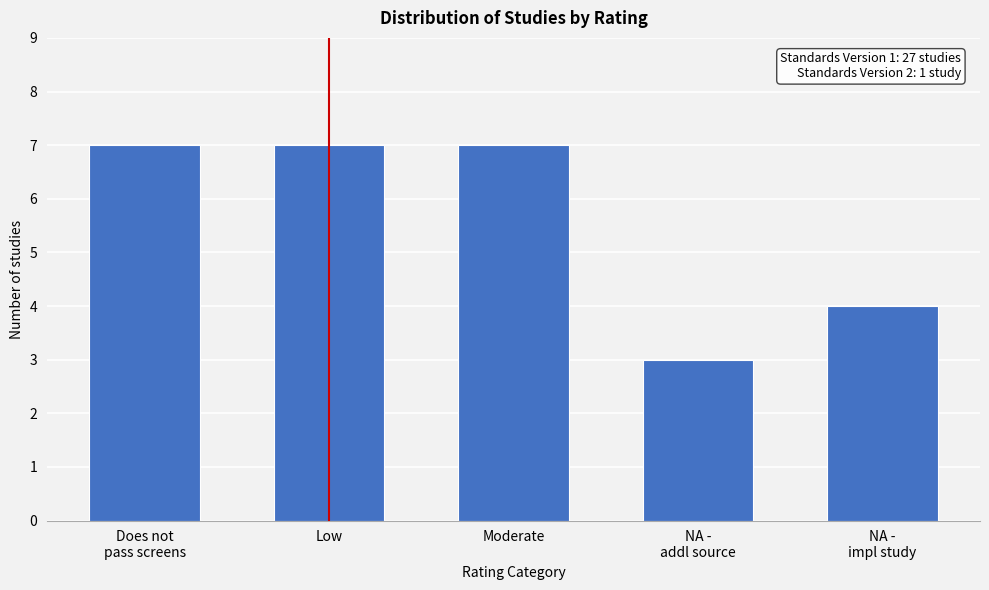

Reading left to right, what are all the values shown in this chart?

7	7	7	3	4